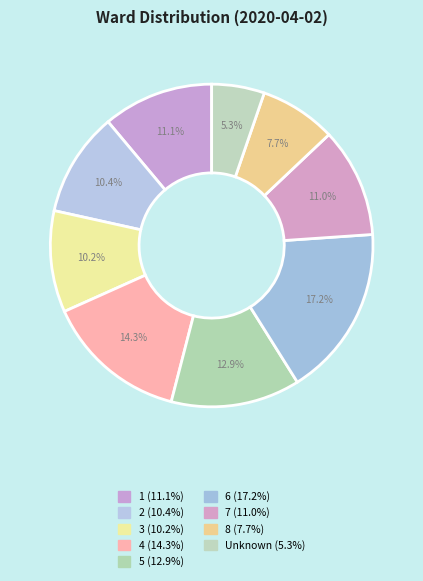

Count the number of slices in the pie.

9